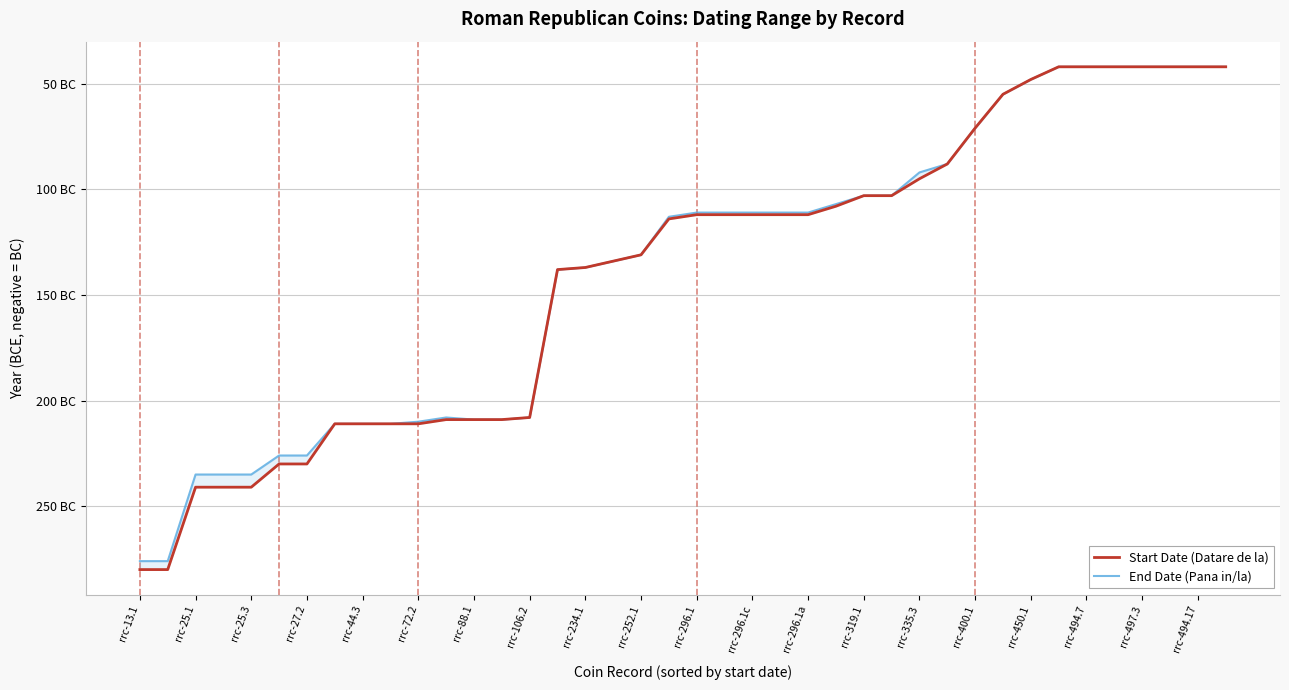

What are all the series names shown in the legend?

Start Date (Datare de la), End Date (Pana in/la)